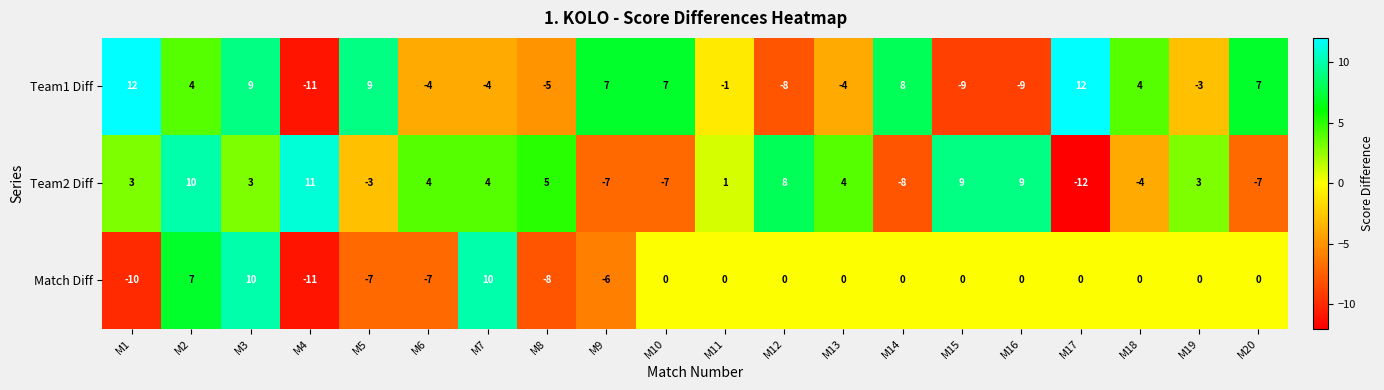

What is the spread (max minus min) of values at M12?

16